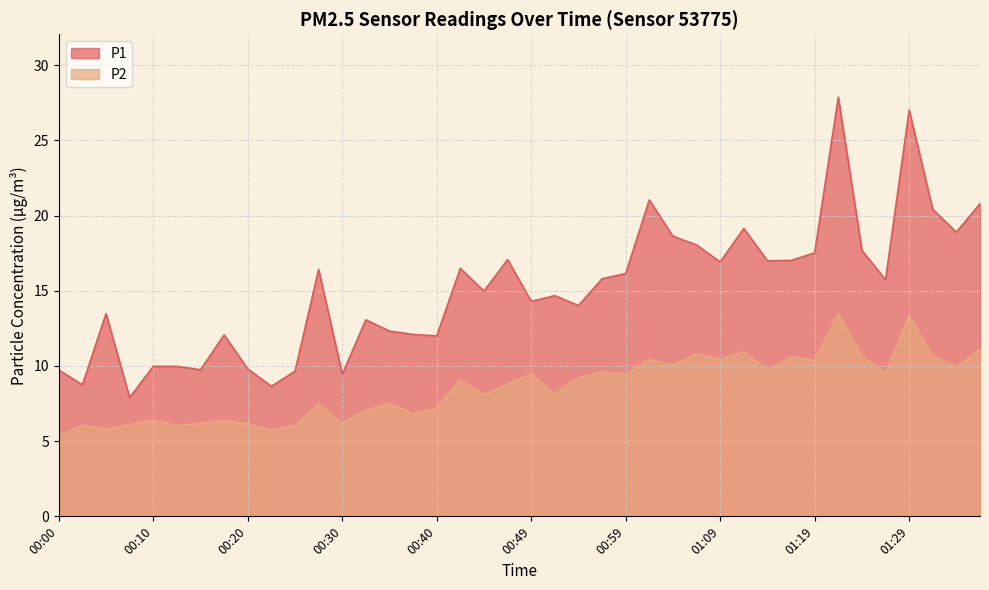

True or false: P1 has a value of 21.9 at 00:57.

False